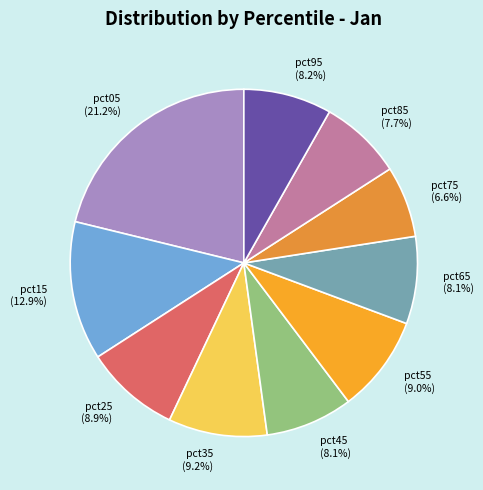

What percentage is NOT represented by pct35?

90.8%